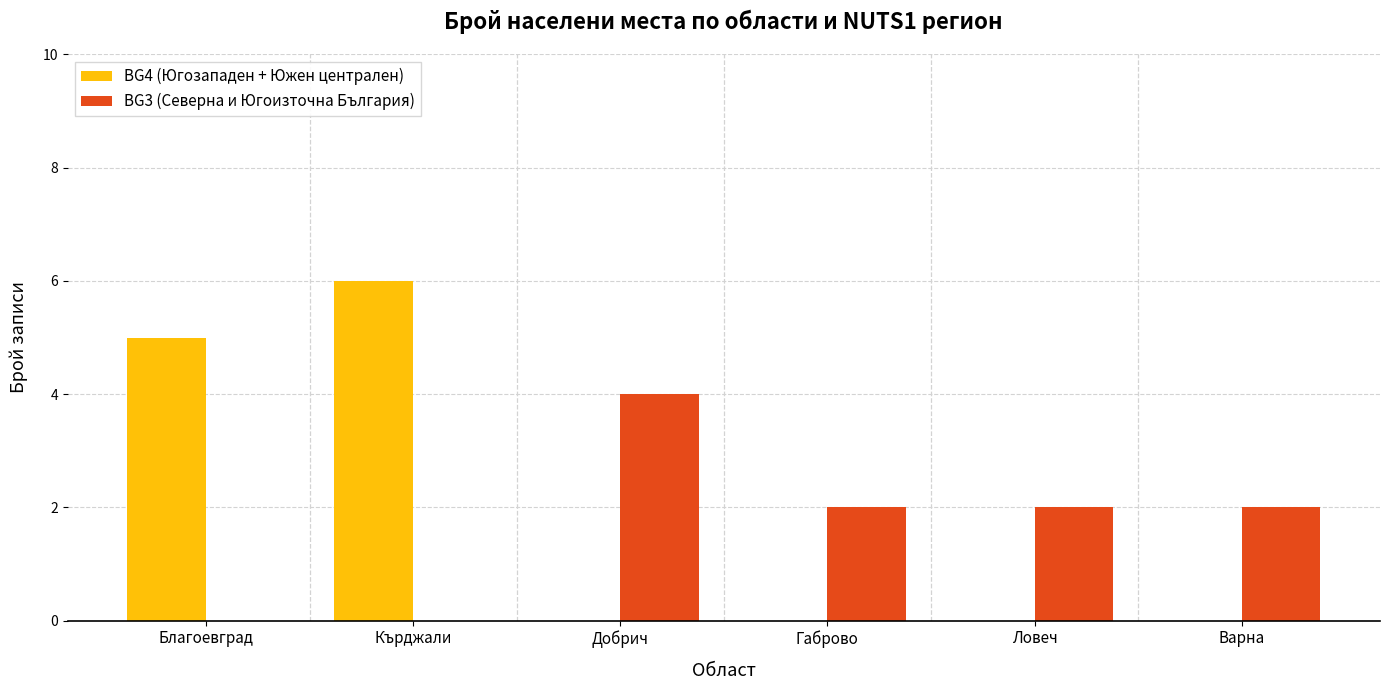

Reading left to right, extract all data points from this chart.

BG4 (Югозападен + Южен централен): Благоевград=5	Кърджали=6	Добрич=0	Габрово=0	Ловеч=0	Варна=0
BG3 (Северна и Югоизточна България): Благоевград=0	Кърджали=0	Добрич=4	Габрово=2	Ловеч=2	Варна=2